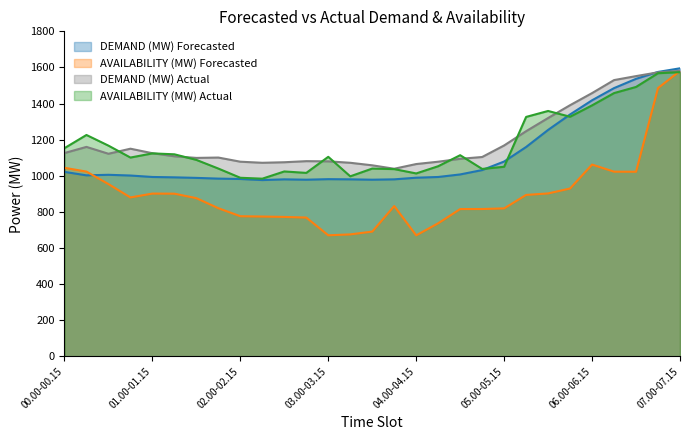

Which category has the lowest value across all series?

04.00-04.15